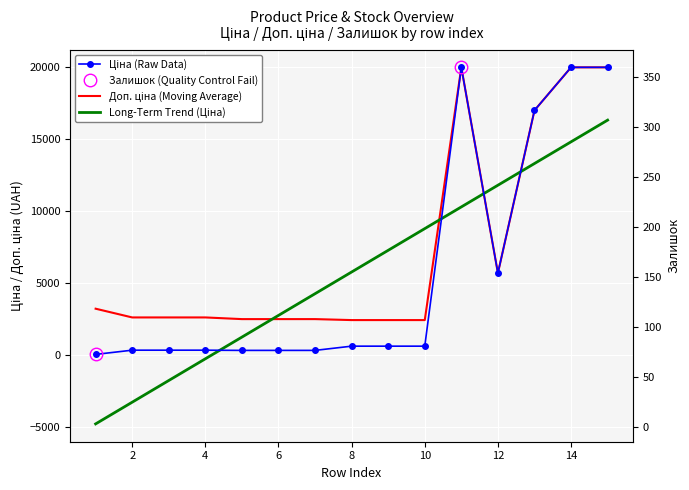

Which series has the largest total across all categories?

Доп. ціна